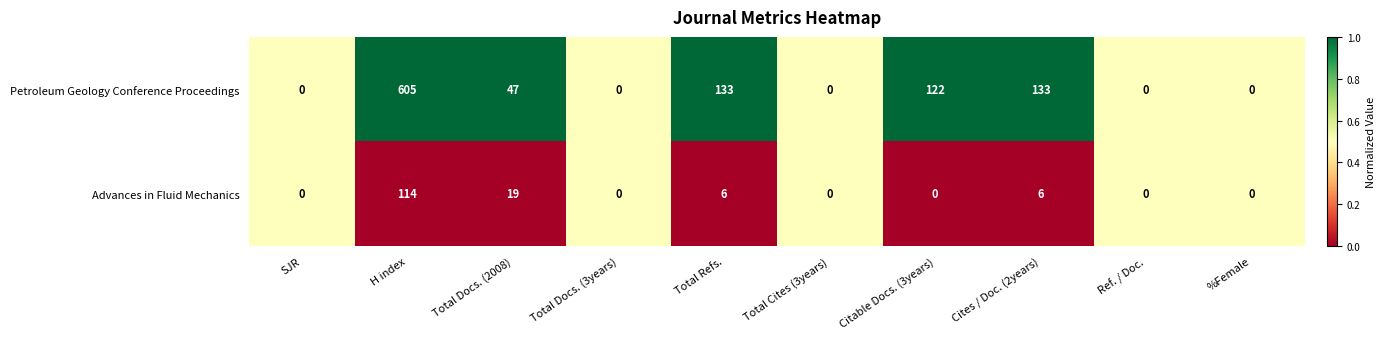

What is the sum of the Petroleum Geology Conference Proceedings values at Cites / Doc. (2years) and SJR?

133